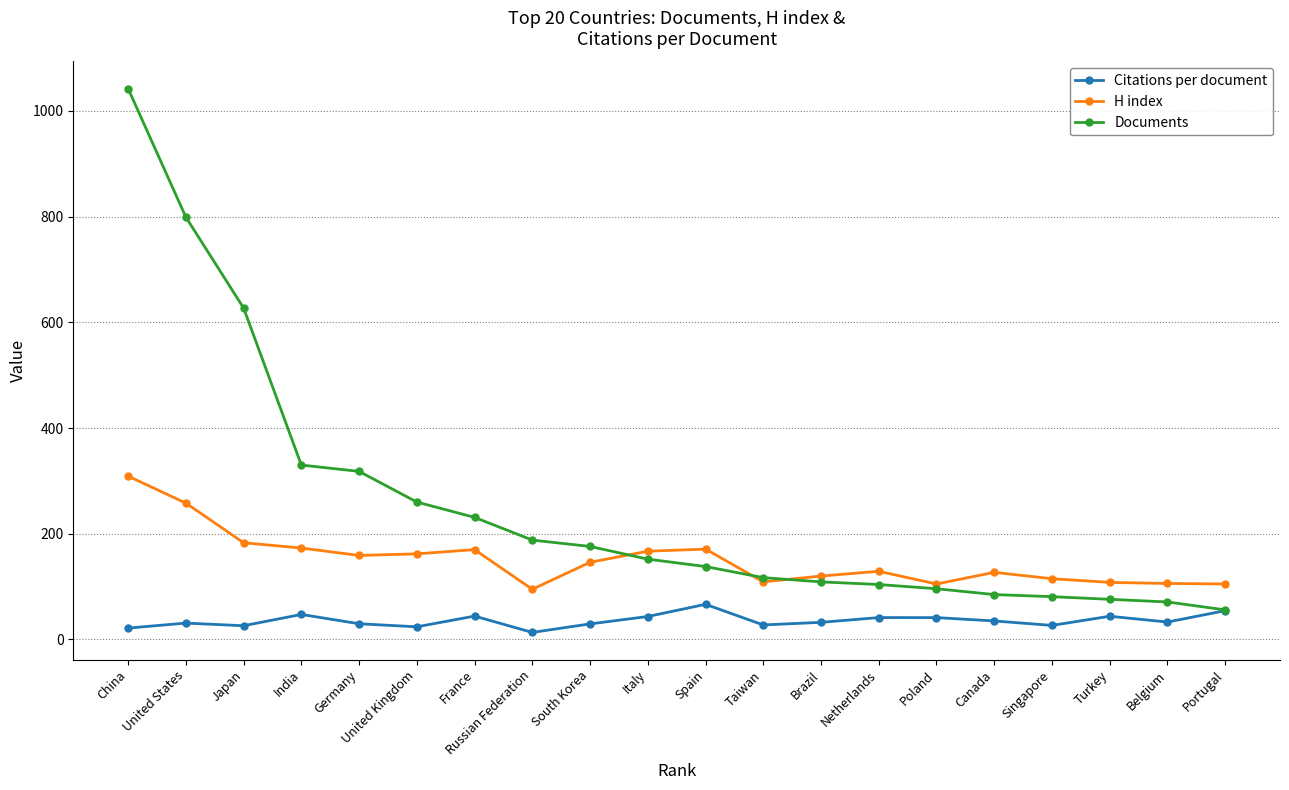

What is the difference between the second highest and minimum values in the Citations per document series?

41.1